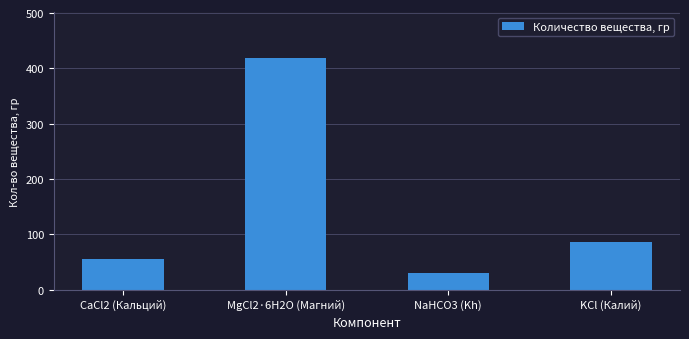

What is the label of the 4th bar from the left?

KCl (Калий)